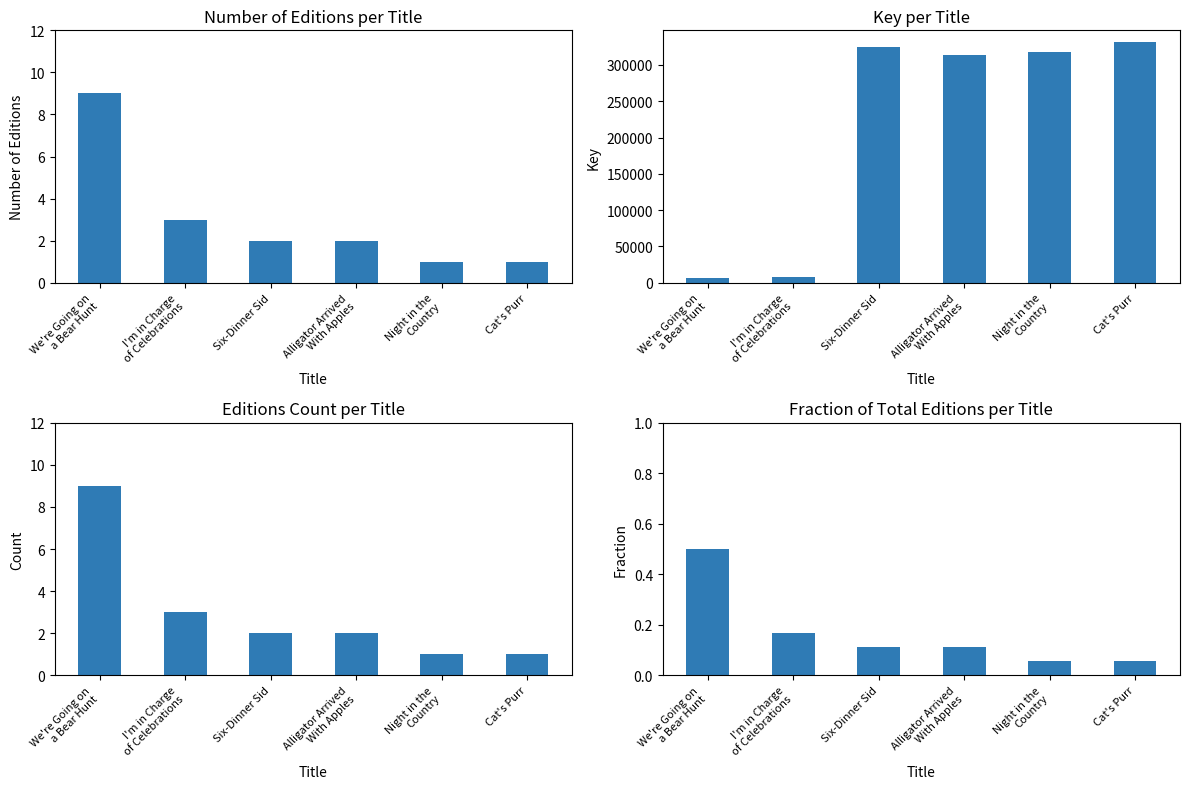

True or false: Key has a value of 6624.0 at We're Going on
a Bear Hunt.

True